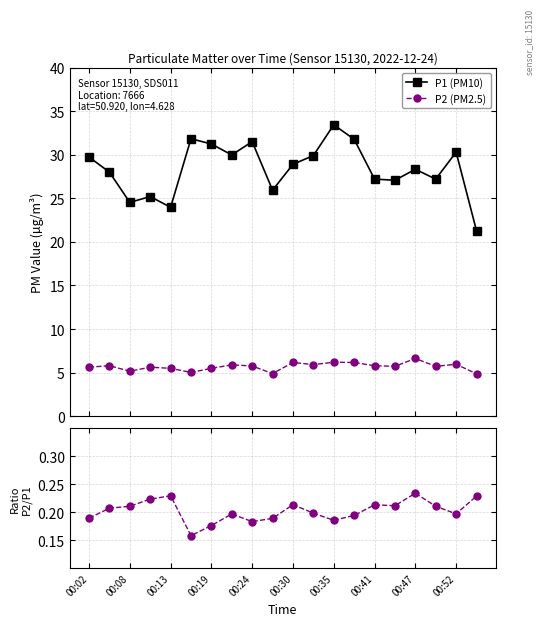

Reading right to left, list all the values displayed in this chart.

P1 (PM10): 21.3	30.3	27.2	28.3	27.1	27.2	31.8	33.4	29.9	28.9	25.9	31.5	30.0	31.2	31.8	24.0	25.2	24.5	28.0	29.7
P2 (PM2.5): 4.9	6.0	5.7	6.6	5.7	5.8	6.2	6.2	5.9	6.2	4.9	5.8	5.9	5.5	5.0	5.5	5.6	5.2	5.8	5.6
Ratio P2/P1: 0.2	0.2	0.2	0.2	0.2	0.2	0.2	0.2	0.2	0.2	0.2	0.2	0.2	0.2	0.2	0.2	0.2	0.2	0.2	0.2